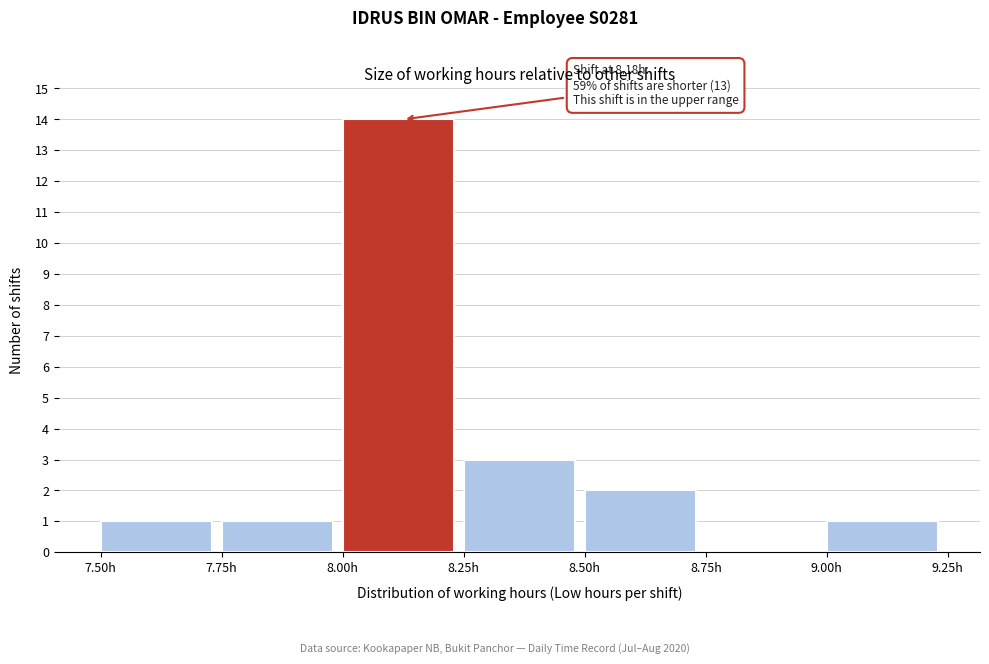

Which range on the x-axis has the tallest bar?

8.00 to 8.25